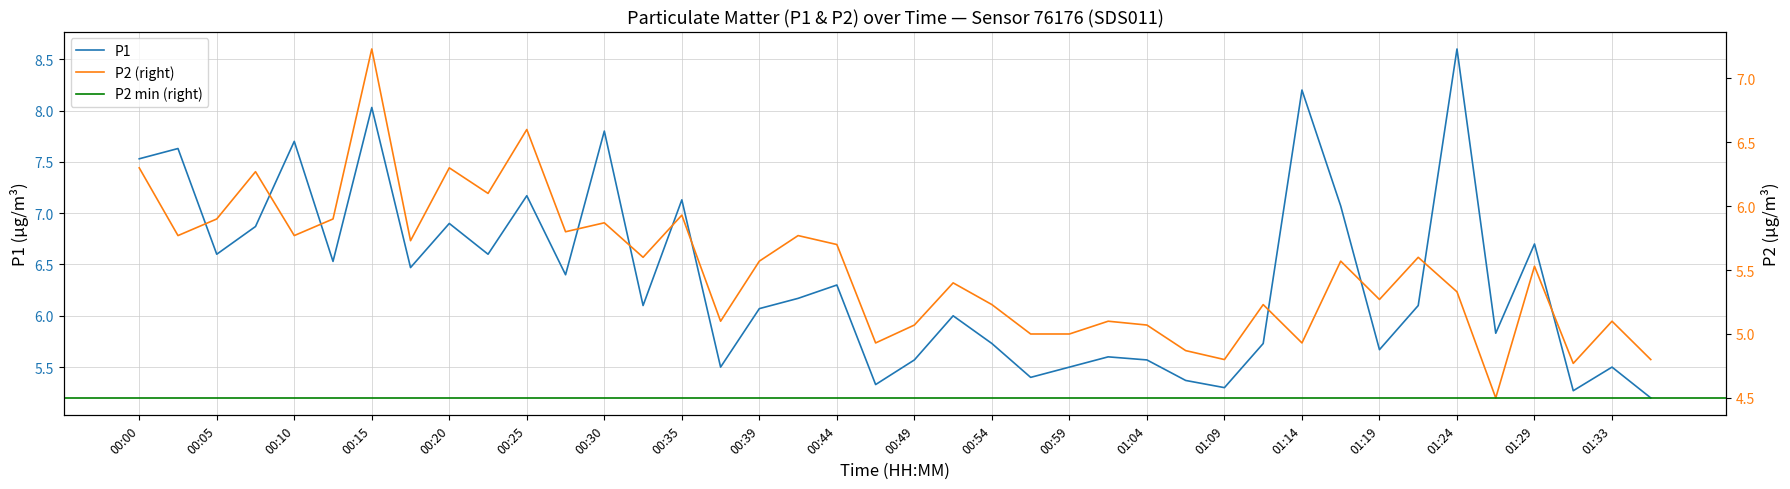

Which series has the largest total across all categories?

P1